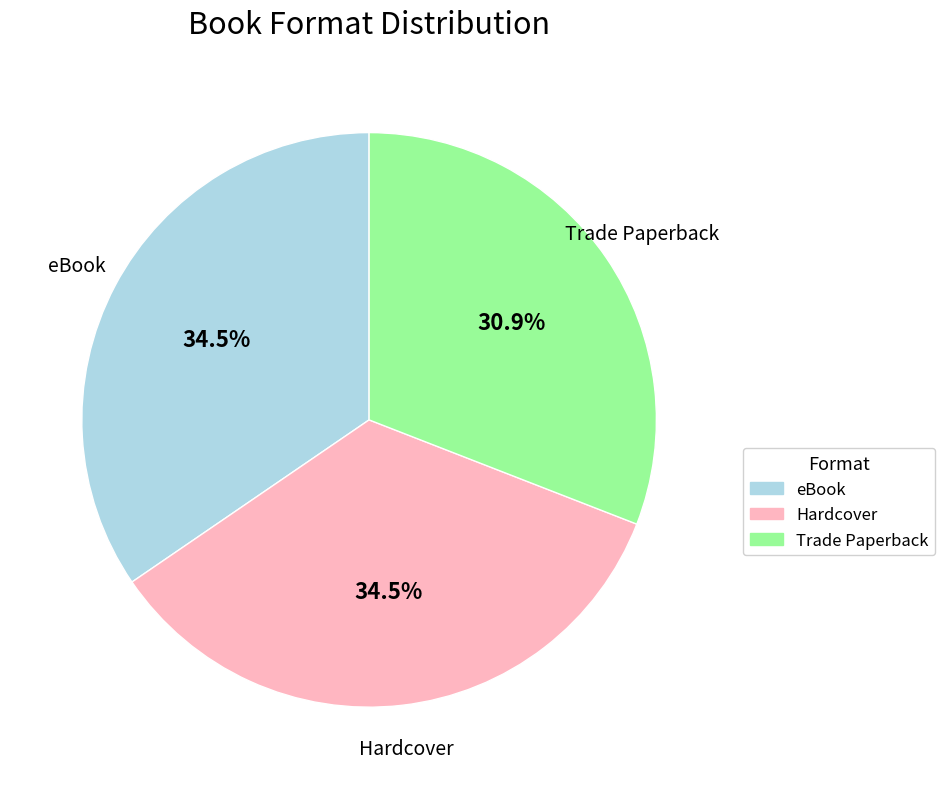

Is the sum of Trade Paperback and Hardcover greater than half?

Yes